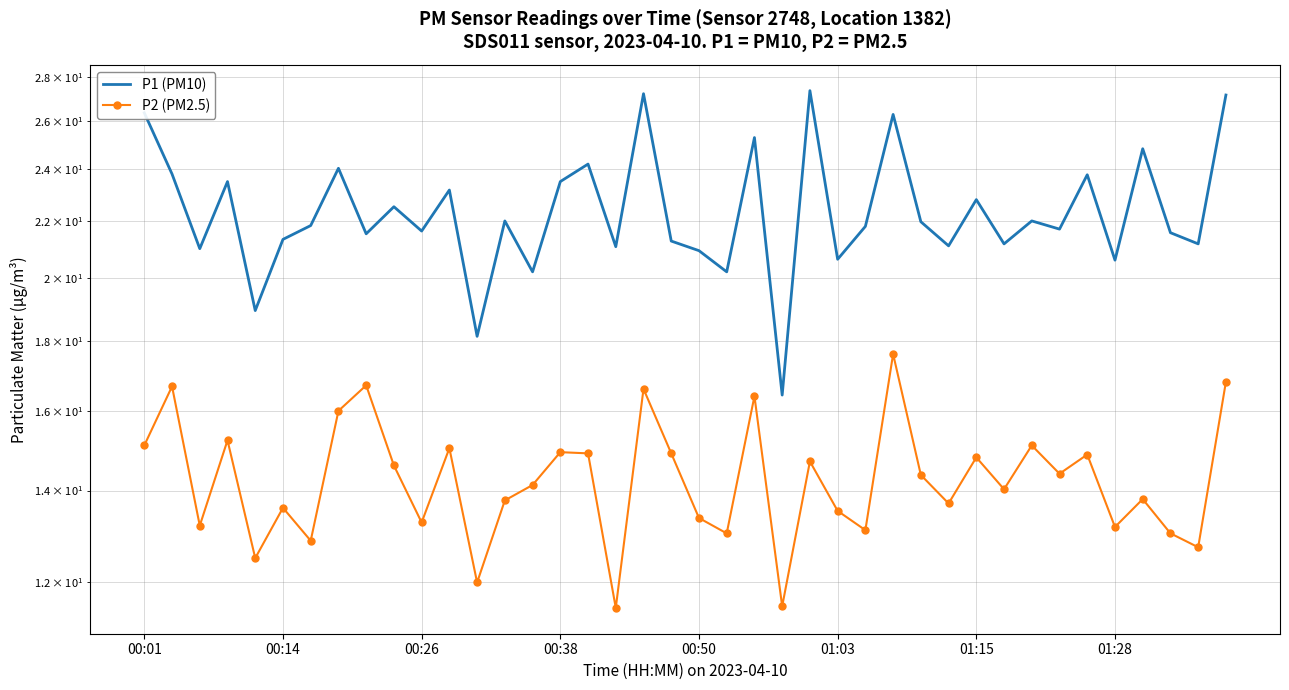

True or false: P2 (PM2.5) and P1 (PM10) cross at least once.

False